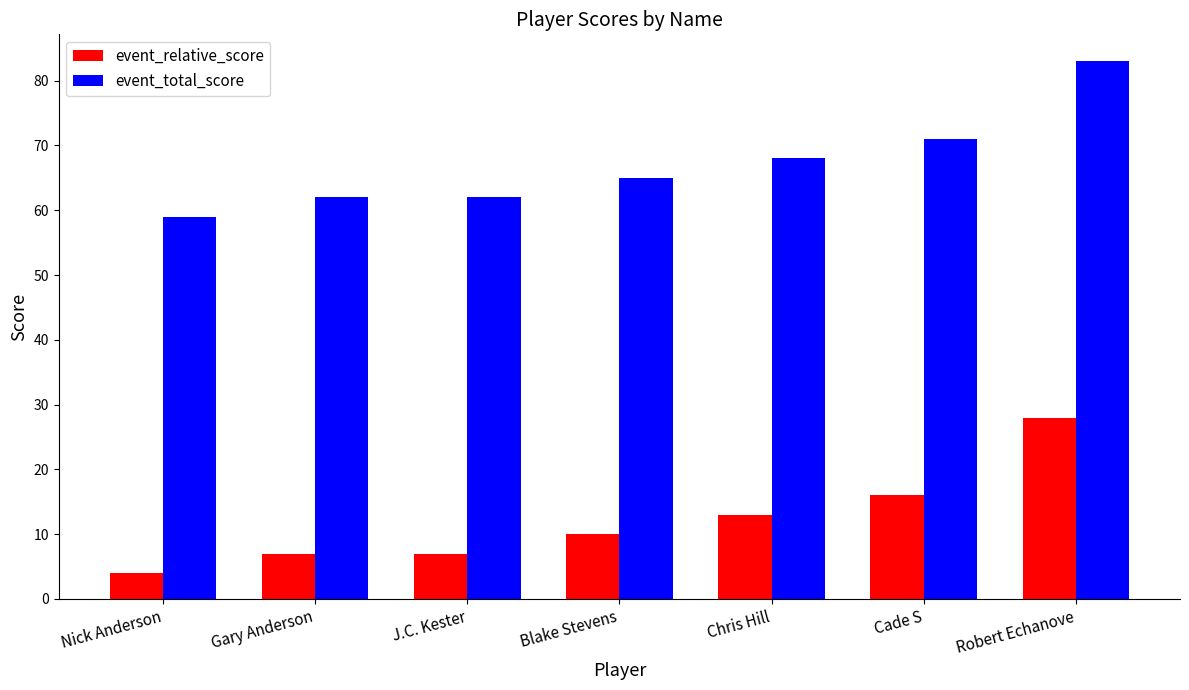

What is the highest value of the event_total_score series?

83